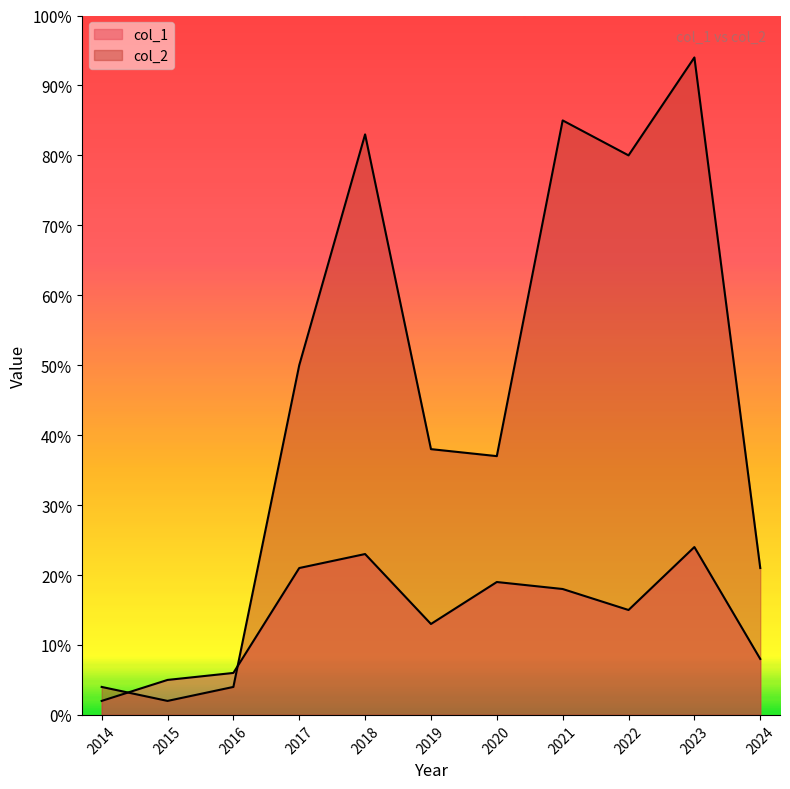

What is the lowest value of the col_2 series?

2